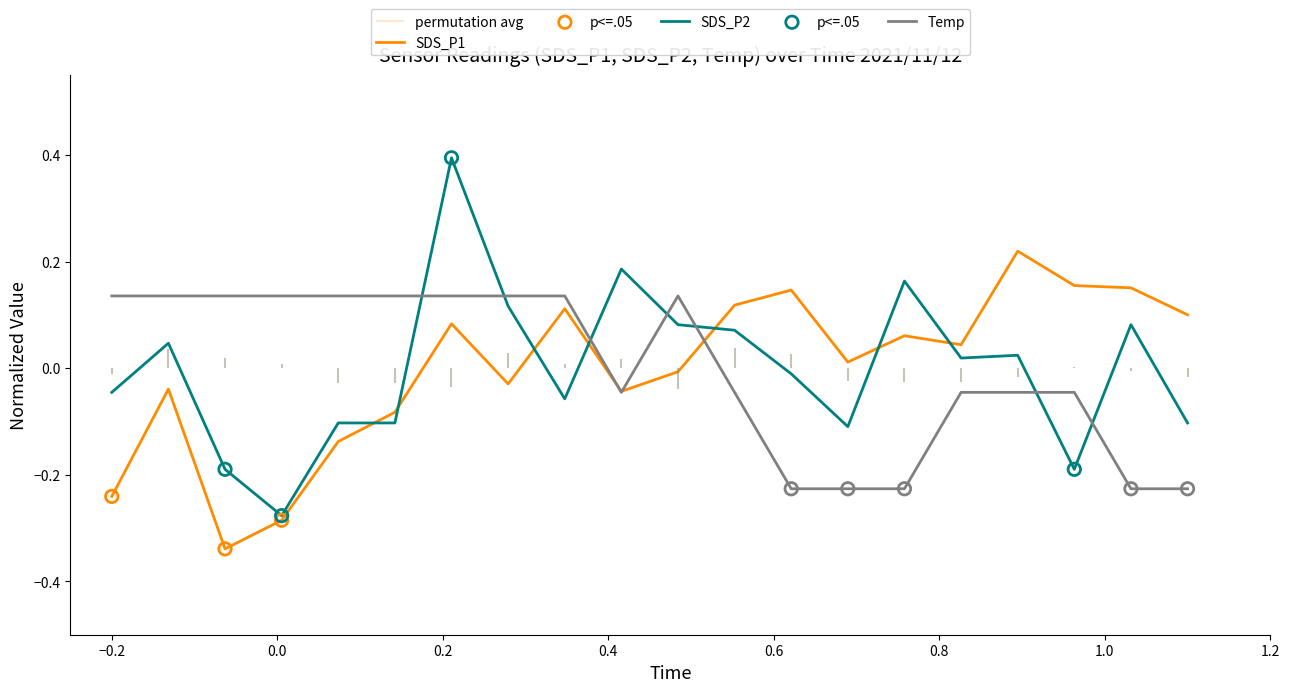

What are all the series names shown in the legend?

SDS_P1, SDS_P2, Temp